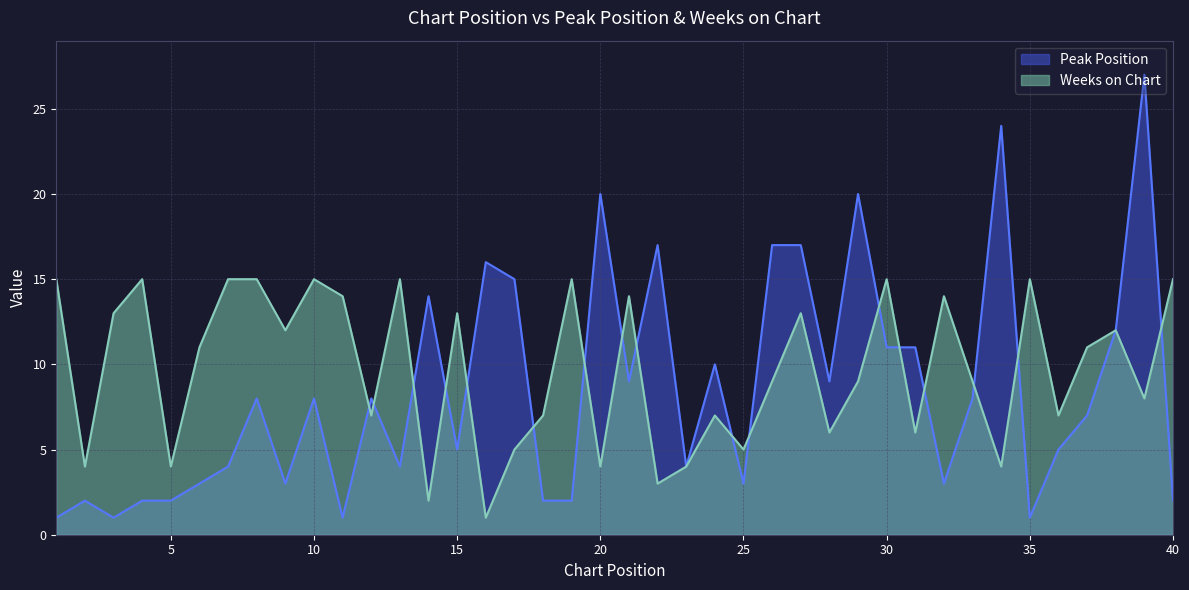

Read the Peak Position value at 10, to the nearest 10.

10